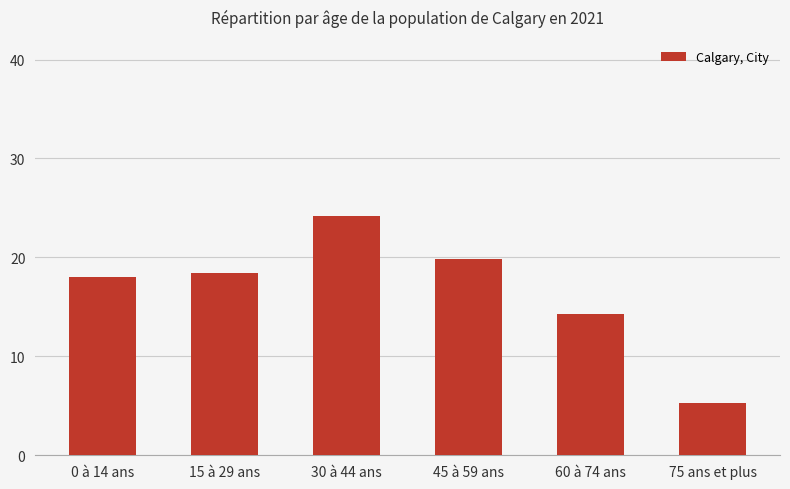

Reading left to right, extract all data points from this chart.

18.0	18.4	24.2	19.8	14.3	5.3